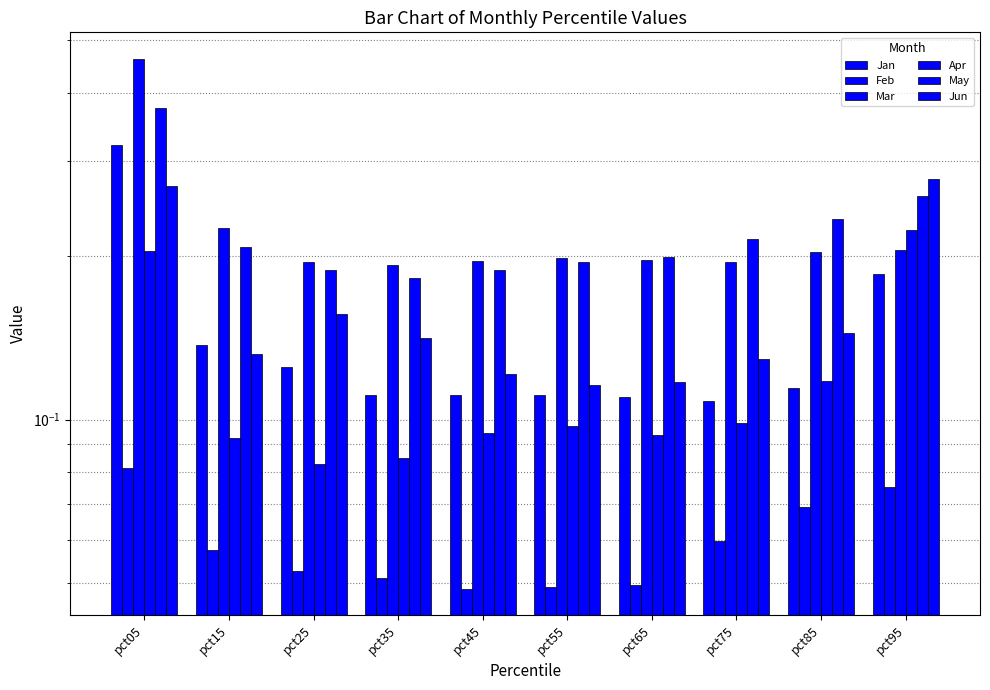

True or false: Jan has a value of 0.1 at pct65.

True